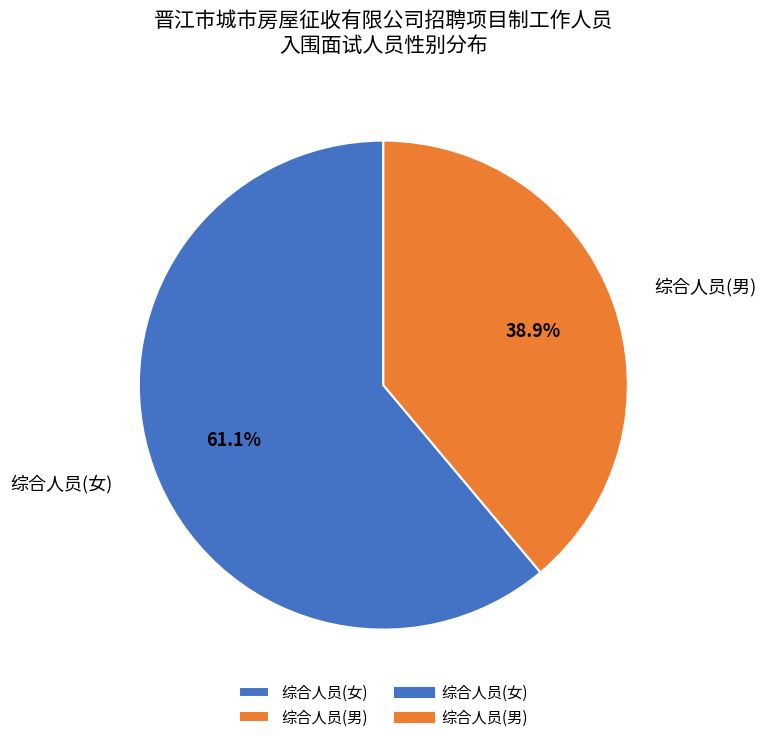

Rank the categories by value from highest to lowest.

综合人员(女), 综合人员(男)